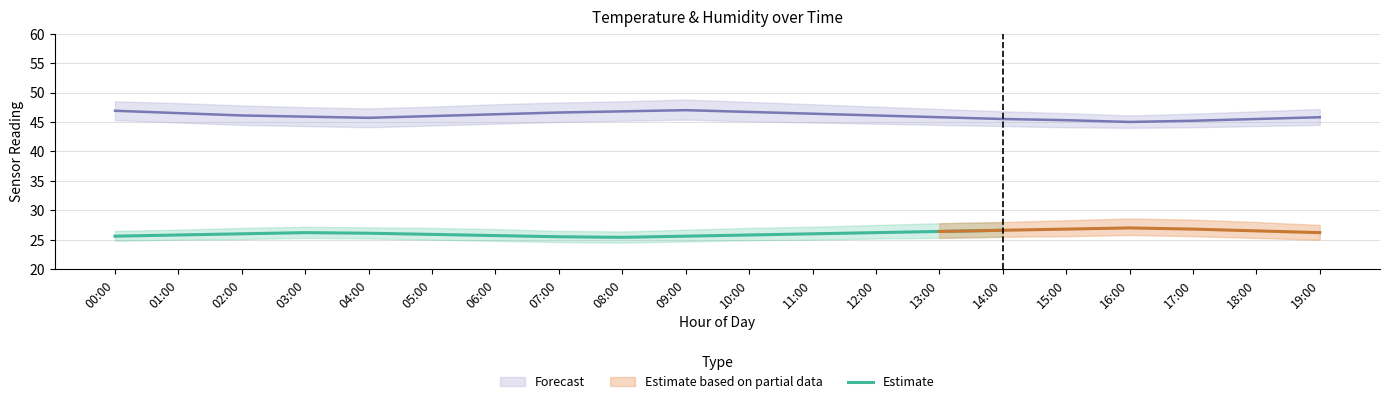

What is the maximum value for Estimate?

26.6